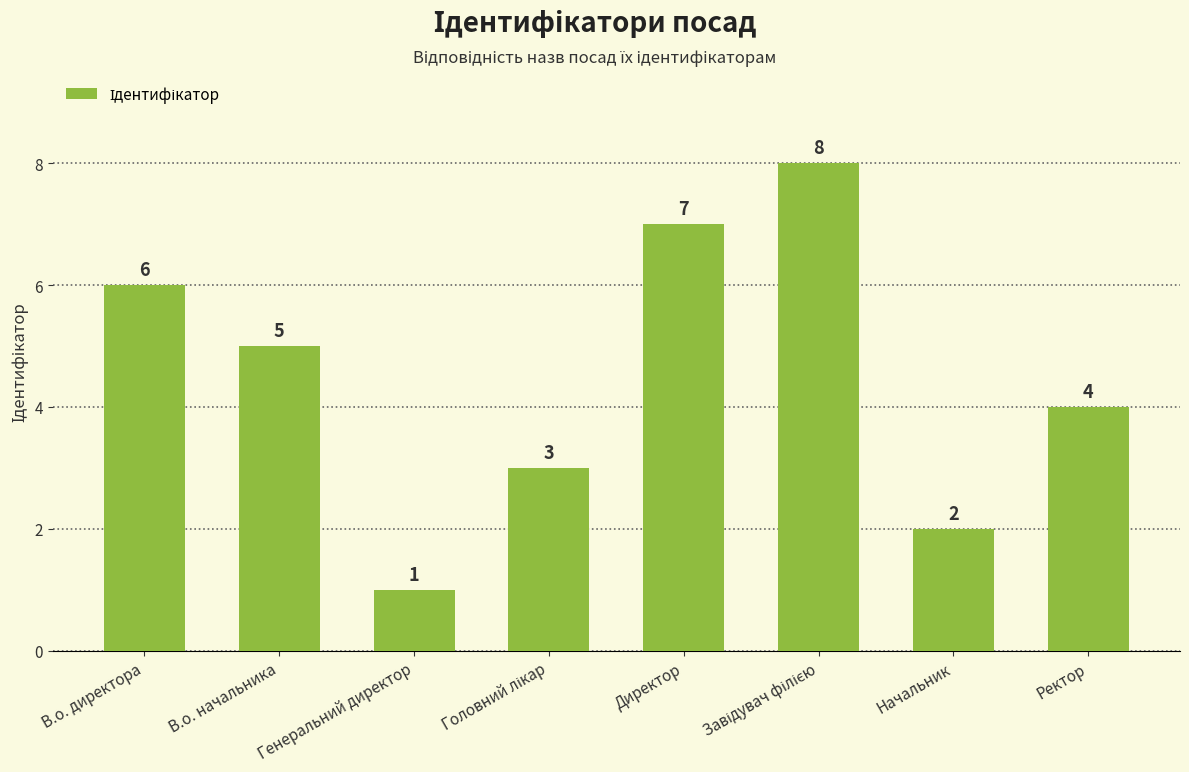

Is it true that the value at Начальник is 1?

False